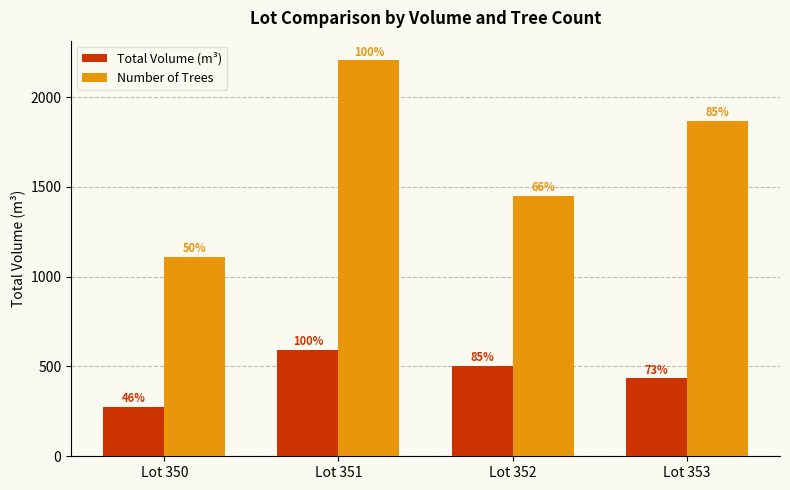

Are the bars horizontal?

No